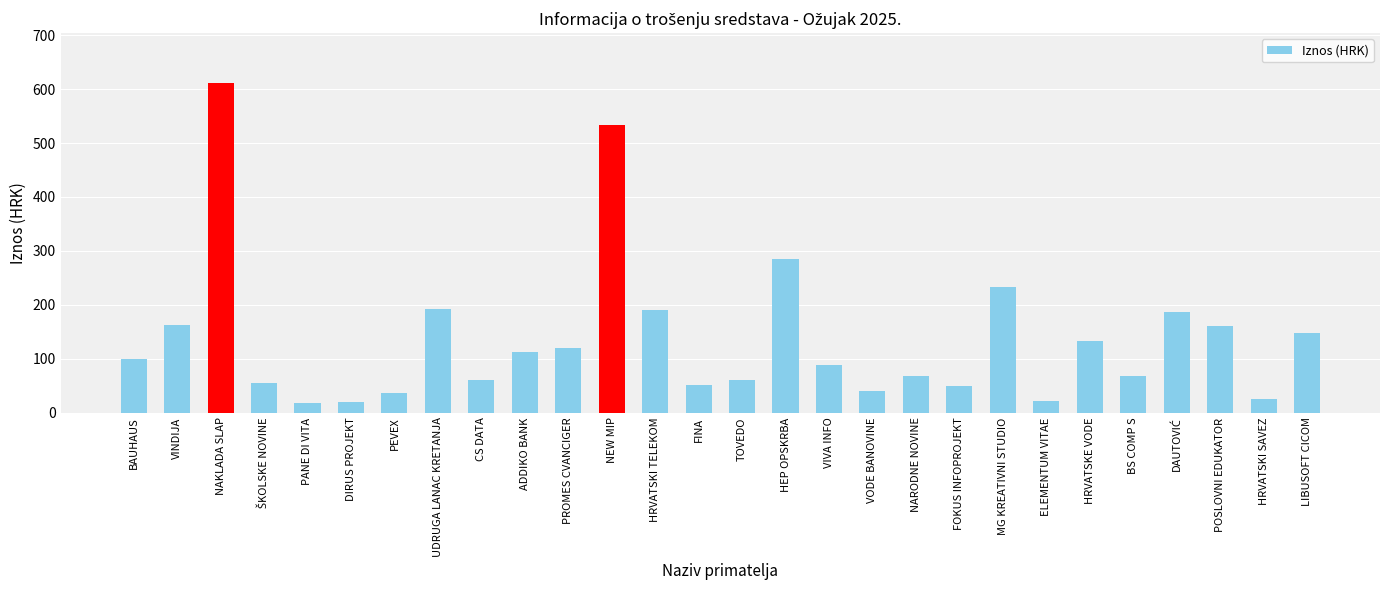

The chart shows a value of 285.2 at HEP OPSKRBA. True or false?

True